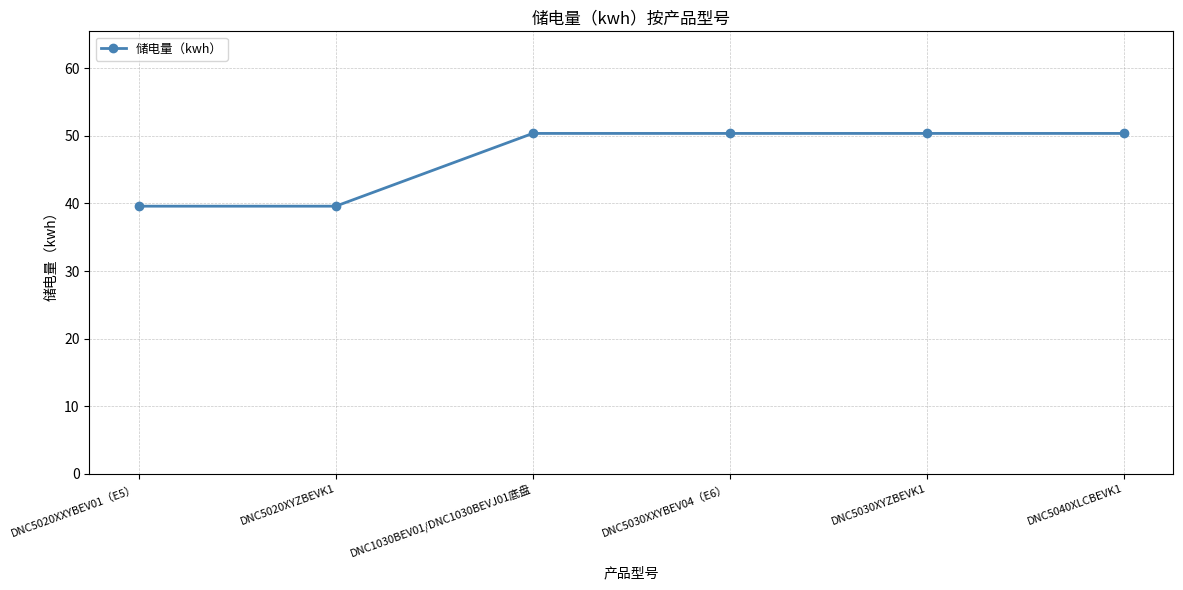

The chart shows a value of 50.4 at DNC5030XXYBEV04（E6）. True or false?

True